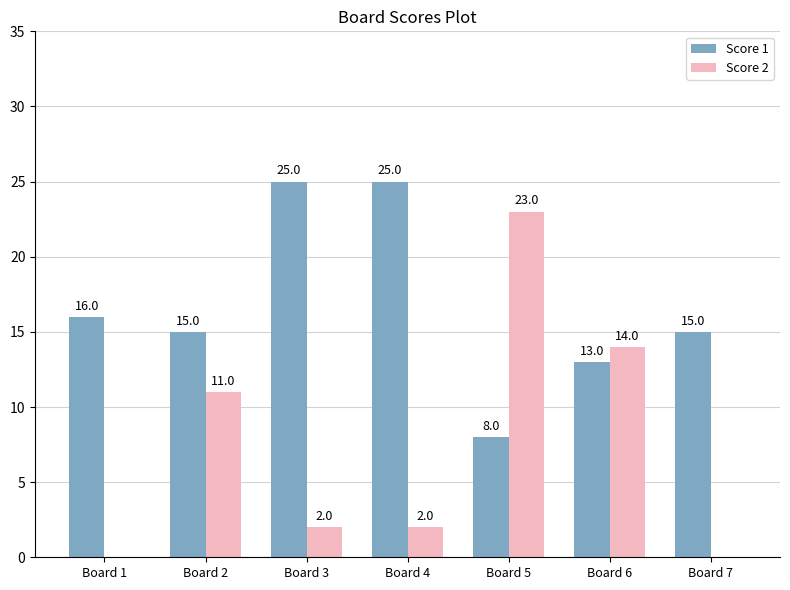

What is the difference between the Score 2 values at Board 5 and Board 6?

9